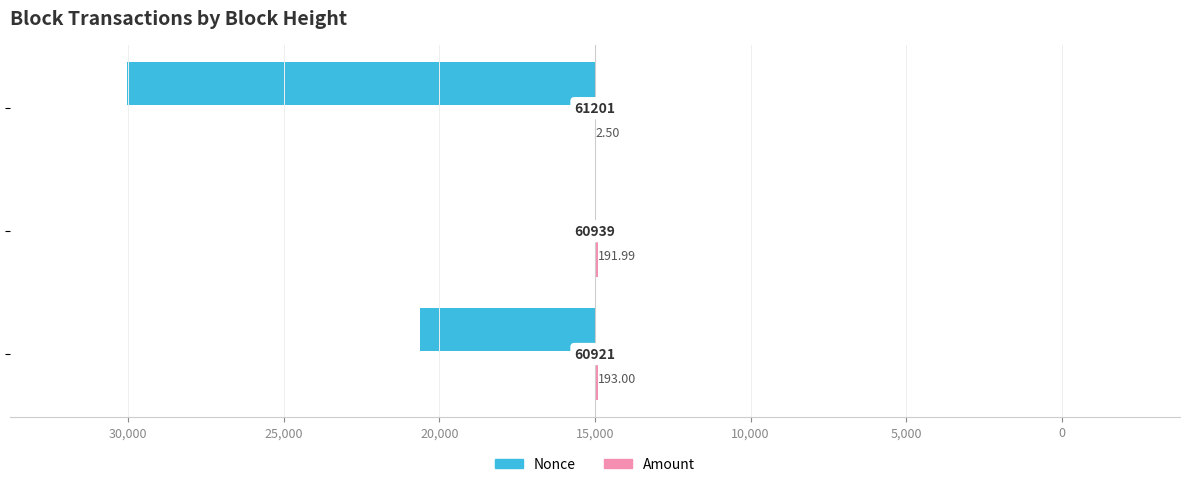

What are all the series names shown in the legend?

Nonce, Amount